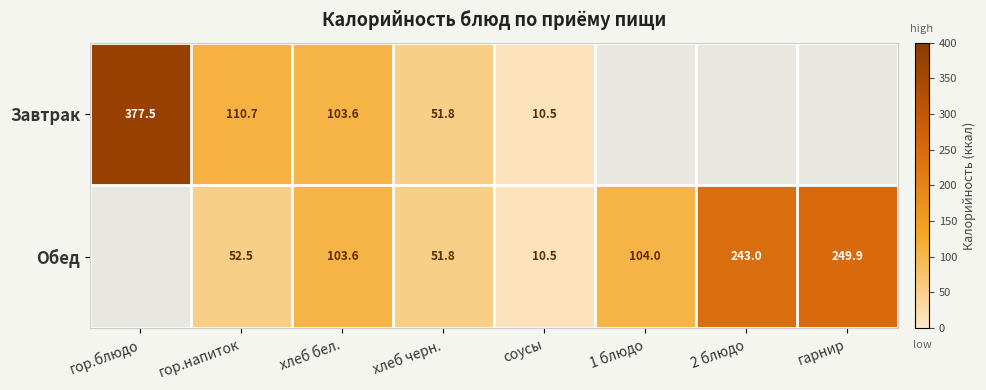

Count the number of data series in this chart.

2